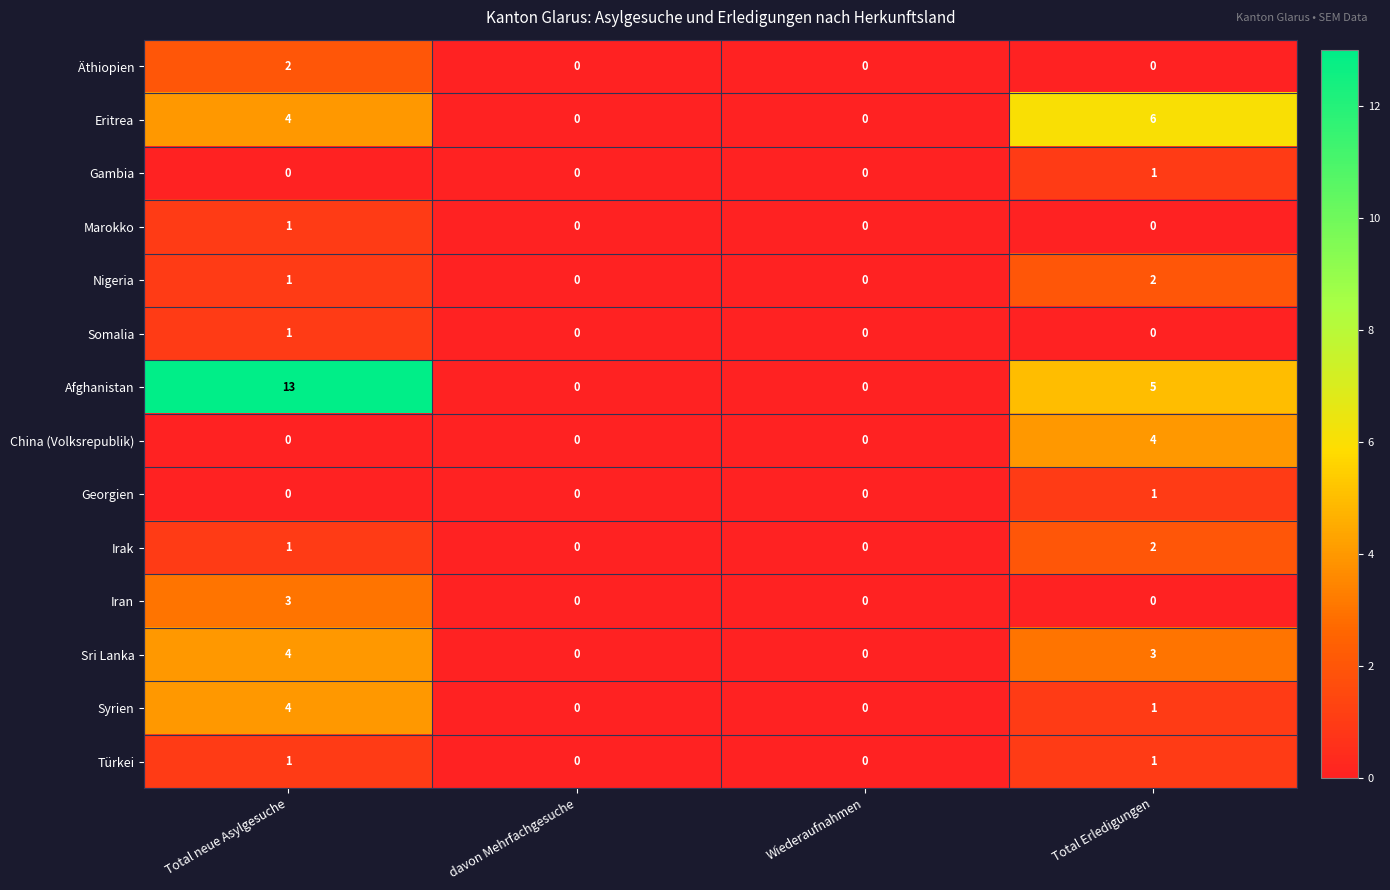

What is the difference between the maximum and second lowest values in the Eritrea series?

6